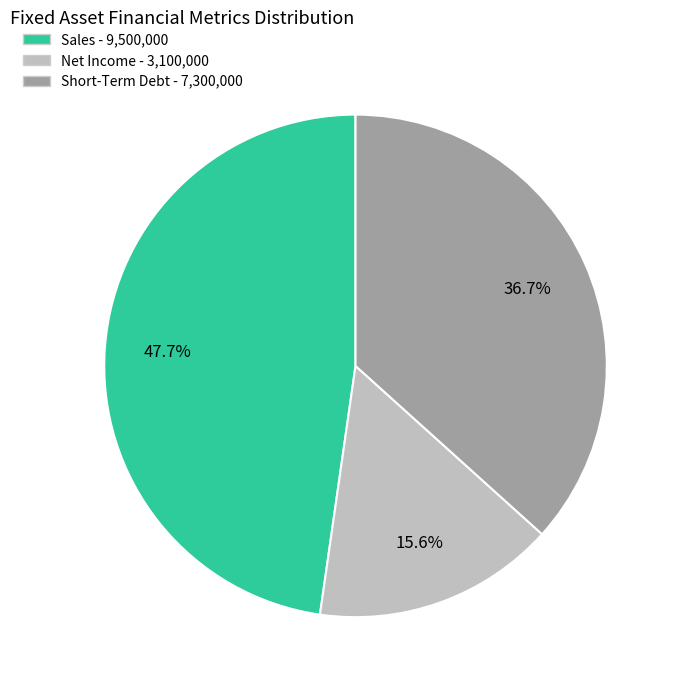

Which slice is the smallest?

Net Income